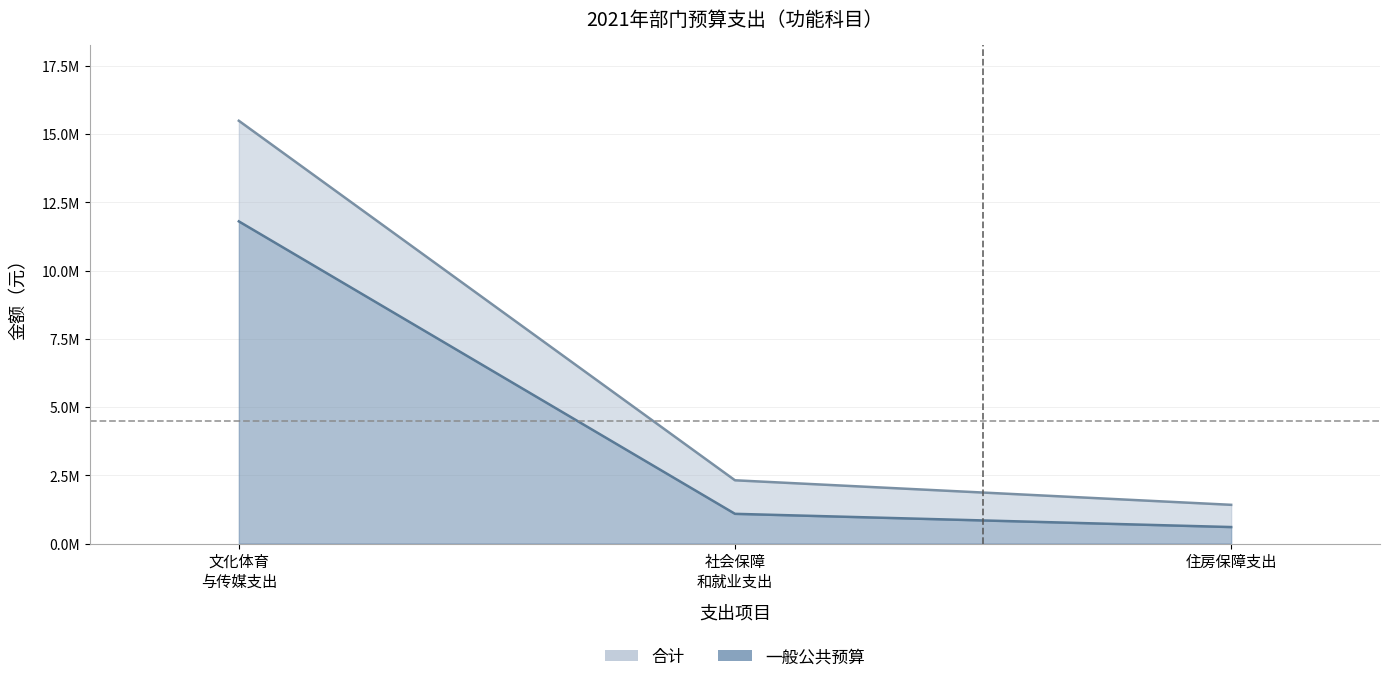

True or false: 合计 has a value of 8064327.5 at 文化体育 与传媒支出.

False